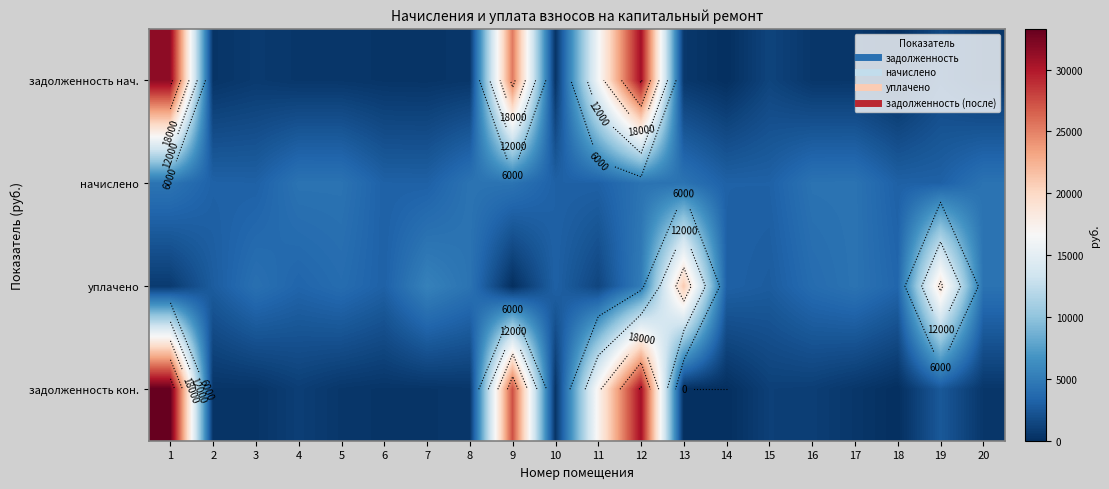

Which category has the lowest value in the уплачено series?

9